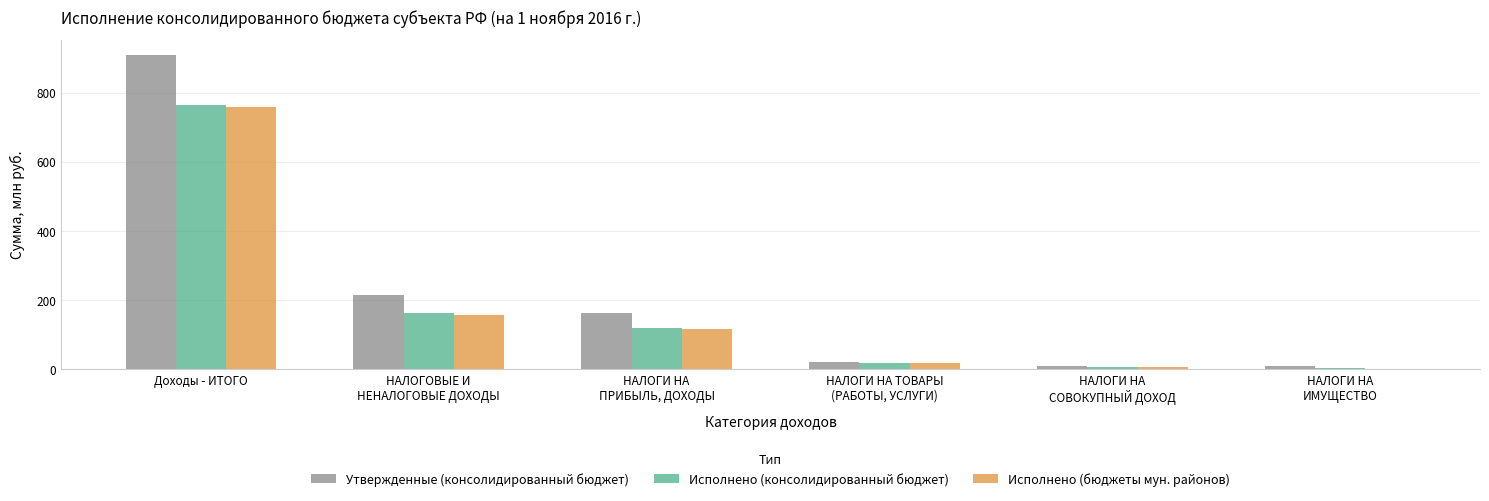

At which label does Исполнено (бюджеты мун. районов) reach its peak?

Доходы - ИТОГО